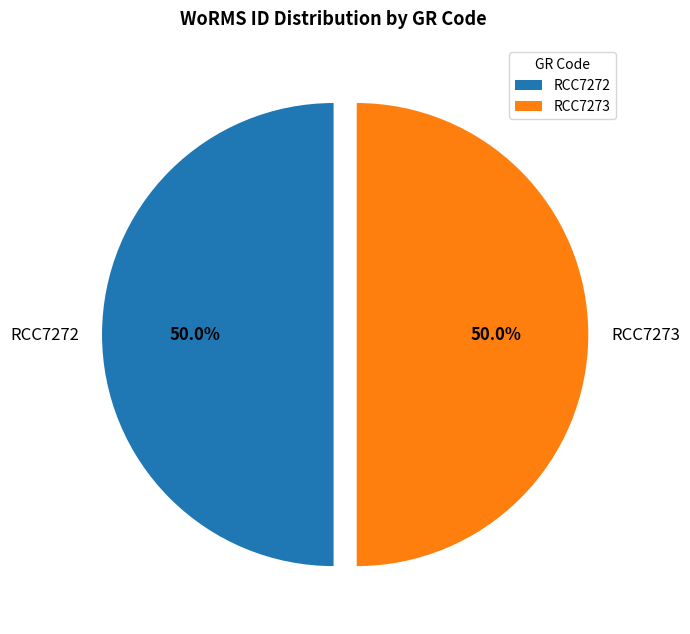

Approximately how many times larger is the value at RCC7272 compared to RCC7273?

1.0